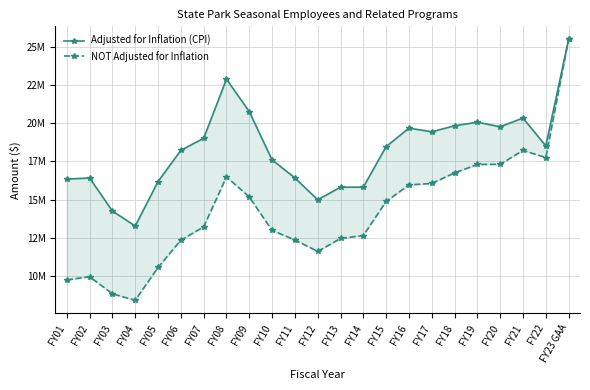

What is the difference between the NOT Adjusted for Inflation values at FY05 and FY18?

6190637